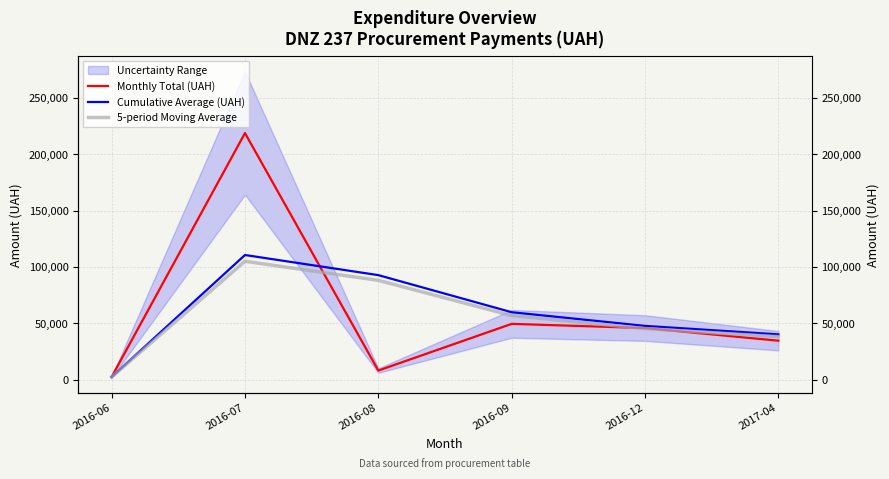

What is the lowest value of the 5-period Moving Average series?

2170.8